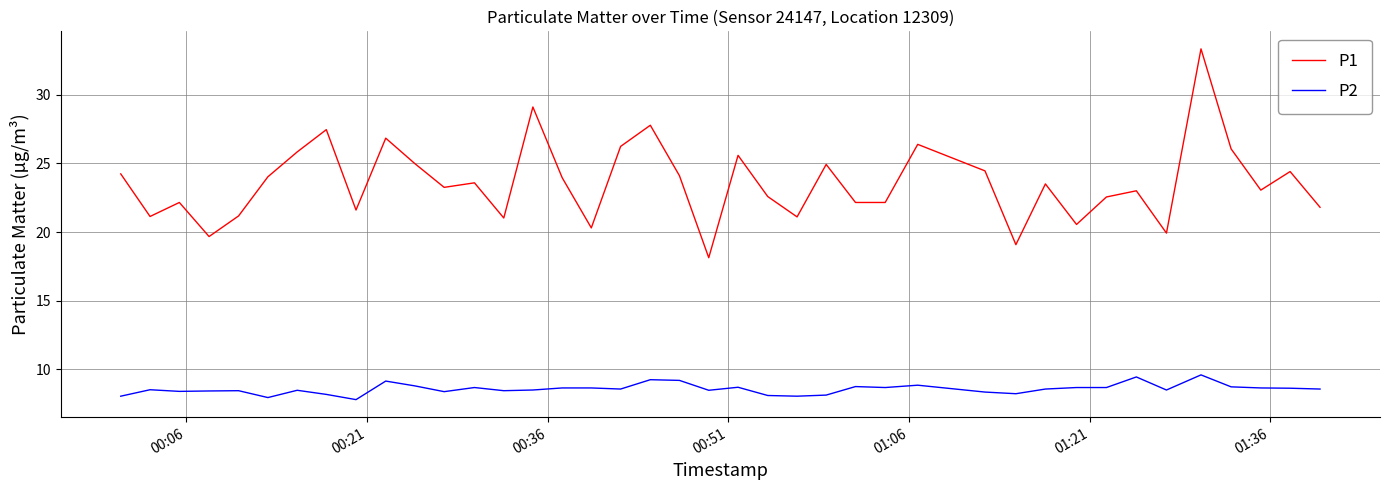

Rank the series by their average value, from lowest to highest.

P2, P1